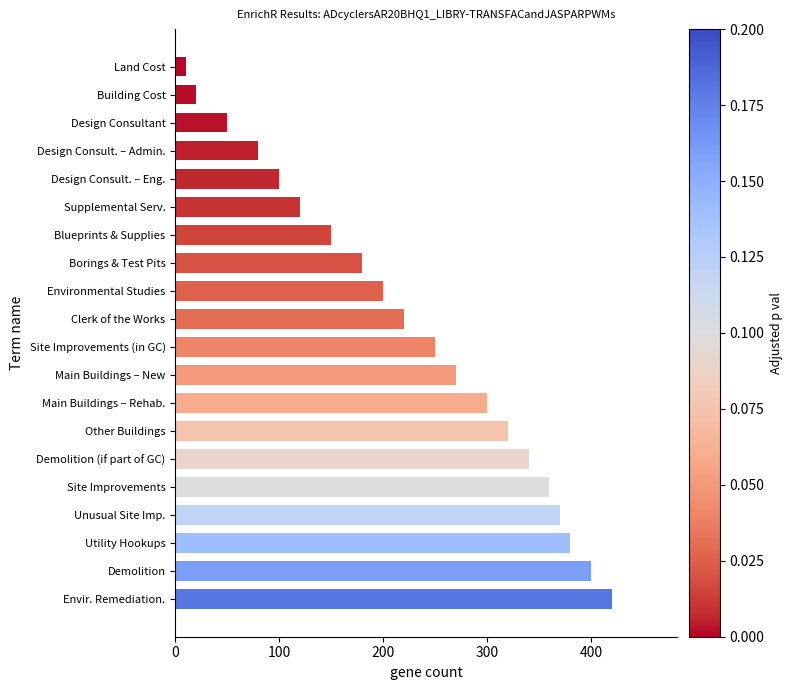

List the labels in order of value, smallest first.

Land Cost, Building Cost, Design Consultant, Design Consult. – Admin., Design Consult. – Eng., Supplemental Serv., Blueprints & Supplies, Borings & Test Pits, Environmental Studies, Clerk of the Works, Site Improvements (in GC), Main Buildings – New, Main Buildings – Rehab., Other Buildings, Demolition (if part of GC), Site Improvements, Unusual Site Imp., Utility Hookups, Demolition, Envir. Remediation.